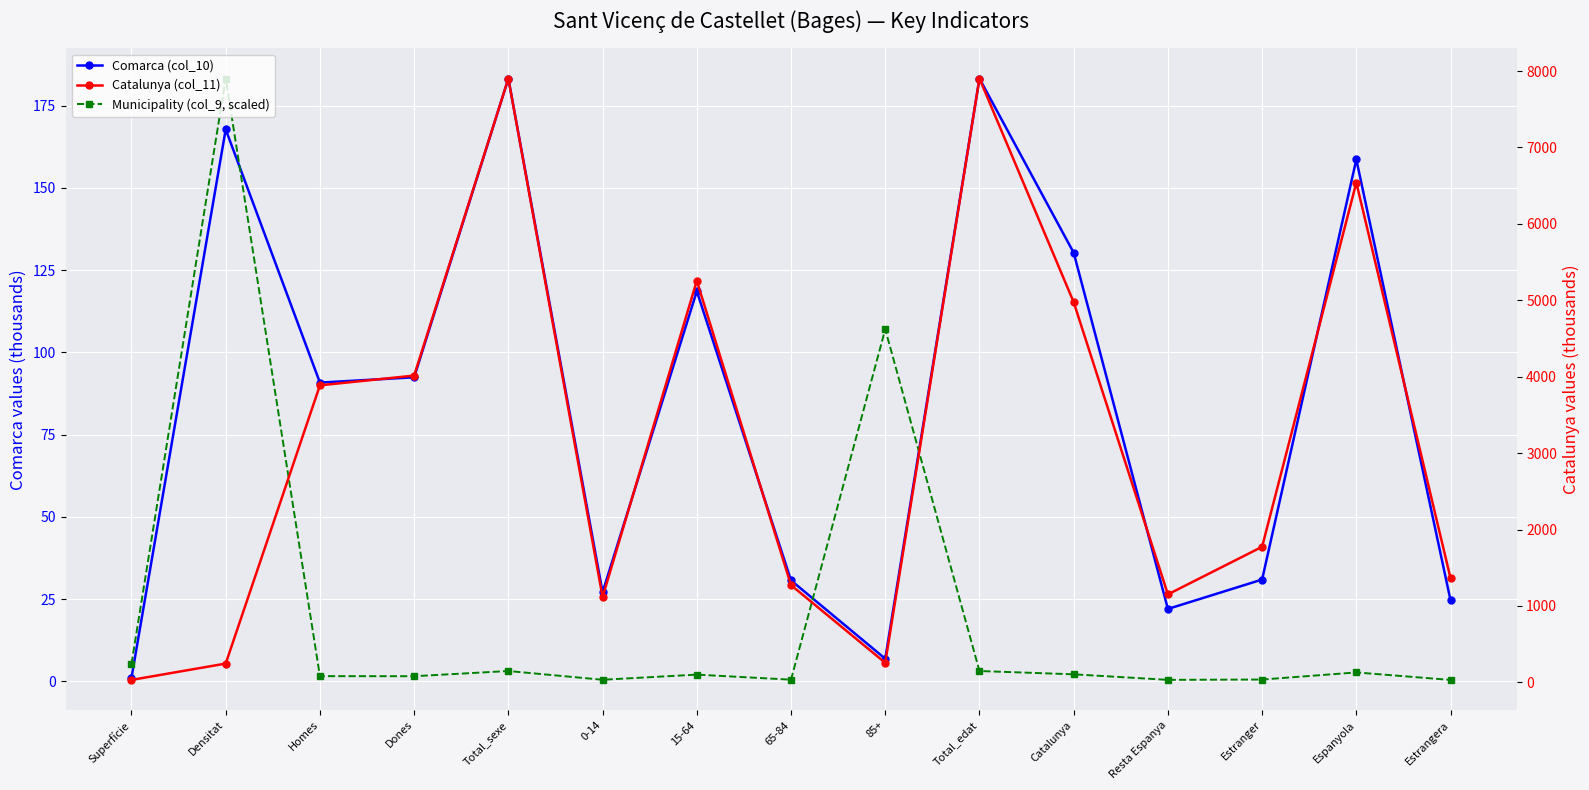

At which label does Municipality (col_9, scaled) first exceed 2?

Superfície